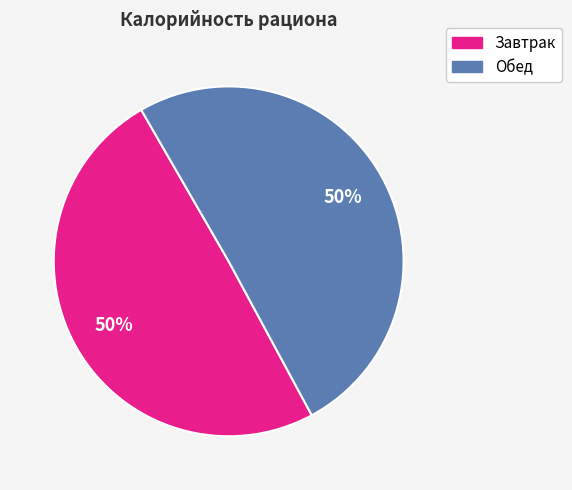

To the nearest percent, what is the combined percentage of Обед and Завтрак?

100%